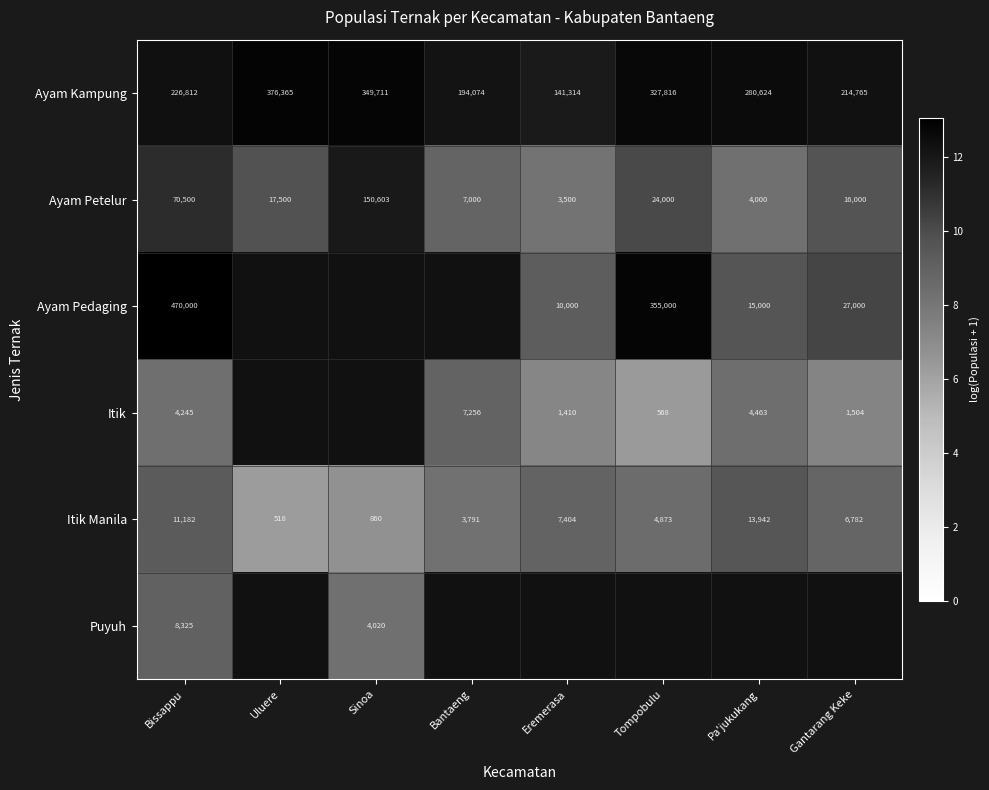

At which label does Ayam Petelur first exceed 17500?

Bissappu